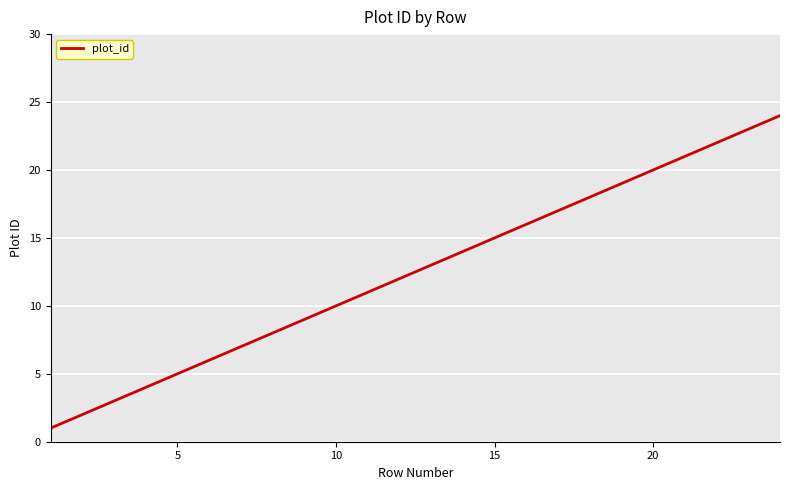

Does the chart have visible grid lines?

Yes